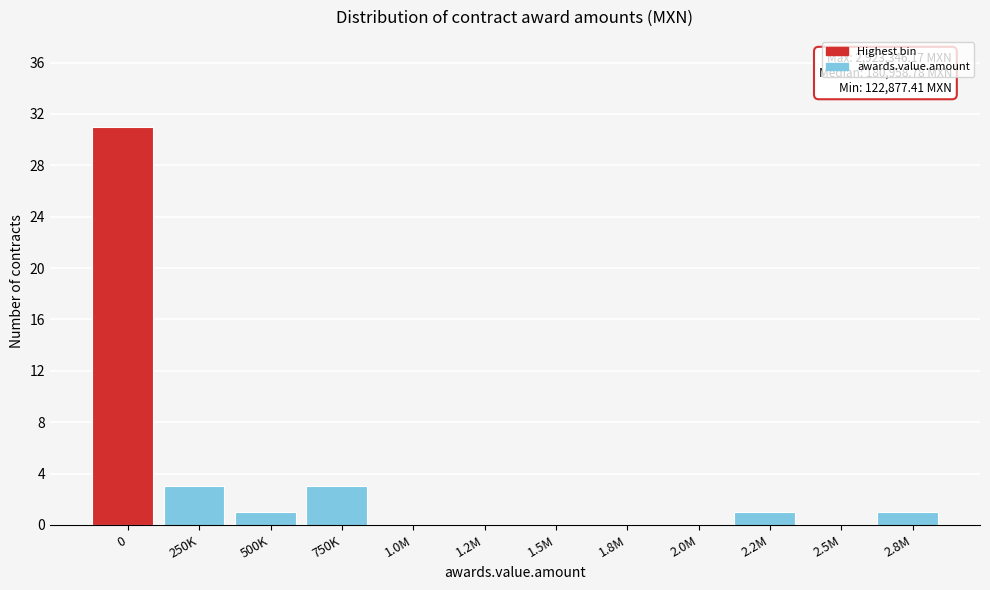

Reading left to right, transcribe all the data shown in this chart.

0=31	250K=3	500K=1	750K=3	1.0M=0	1.2M=0	1.5M=0	1.8M=0	2.0M=0	2.2M=1	2.5M=0	2.8M=1